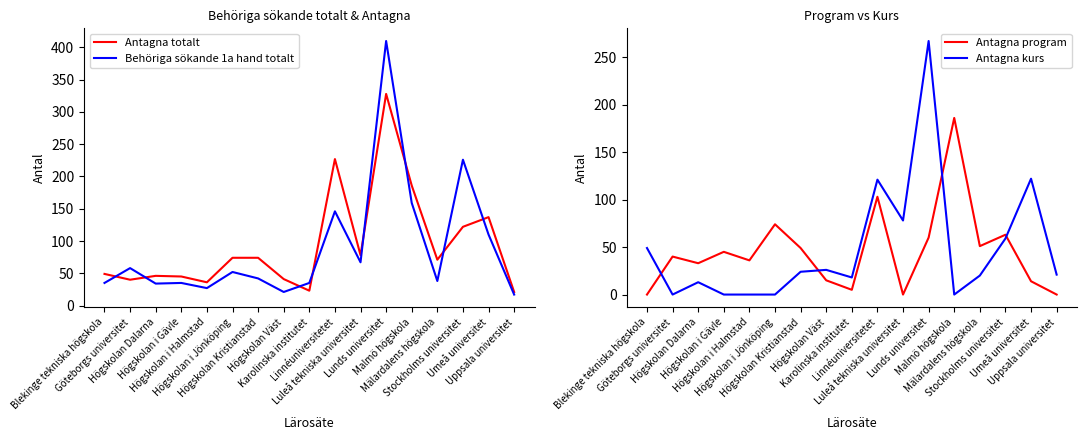

The value of Antagna totalt at Stockholms universitet is 122. True or false?

True